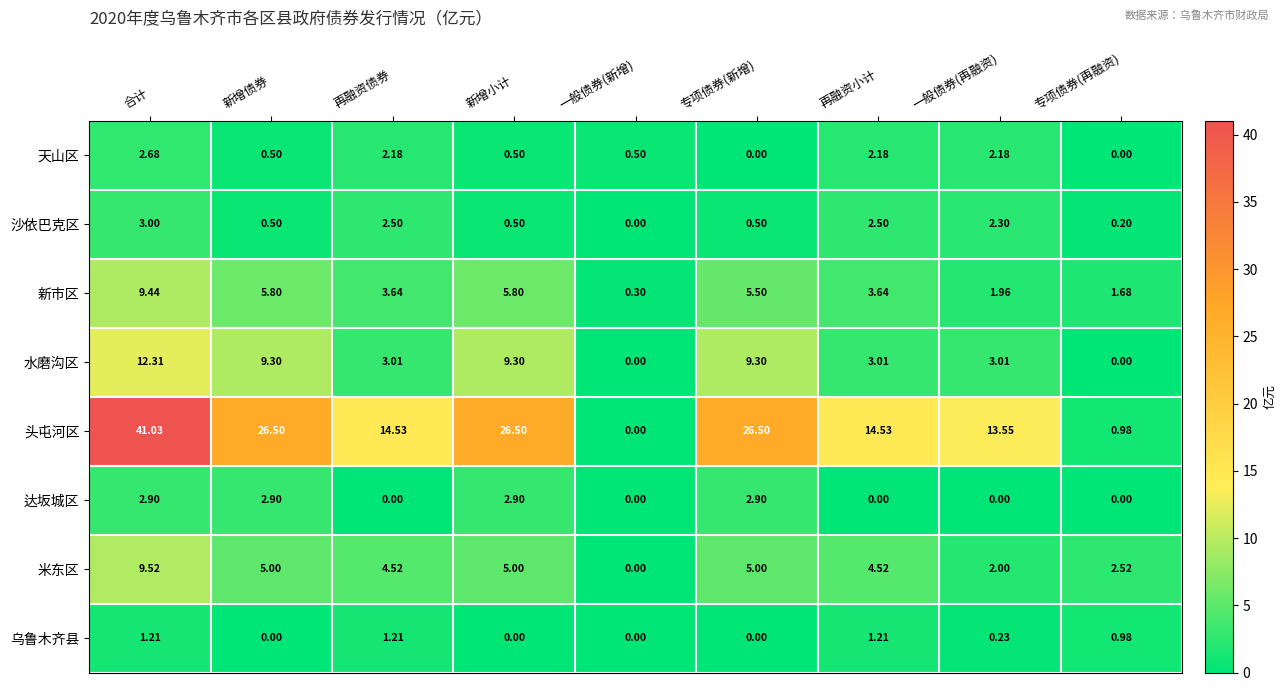

Which series has the widest spread of values?

头屯河区